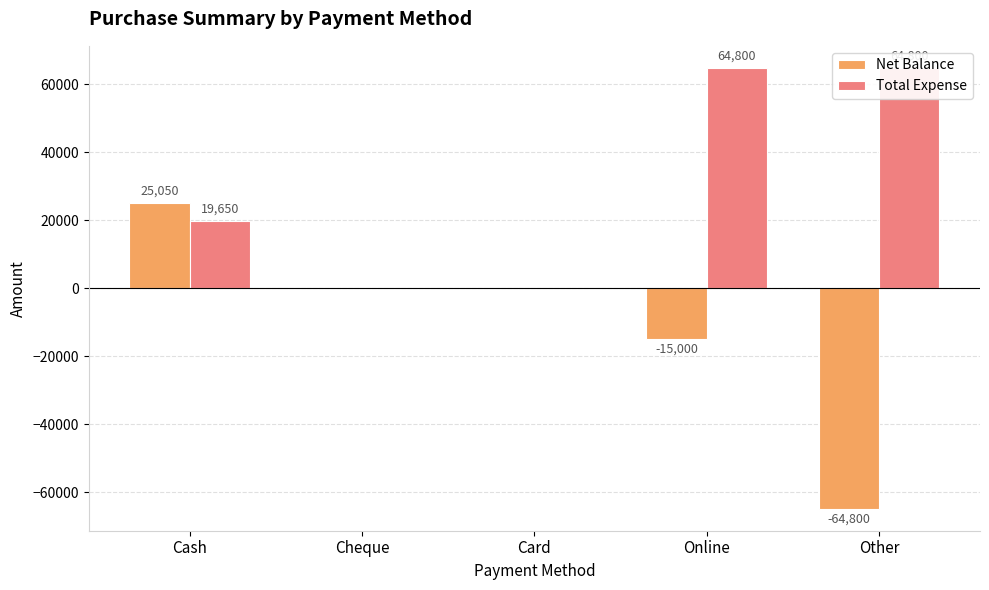

How many values in the Net Balance series are below 0?

2